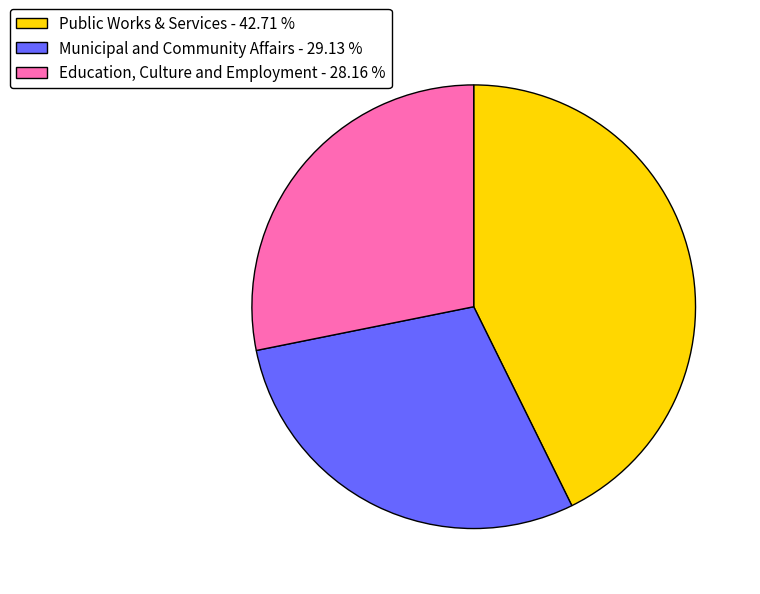

Does Education, Culture and Employment - 28.16 % account for over 50% of the chart?

No